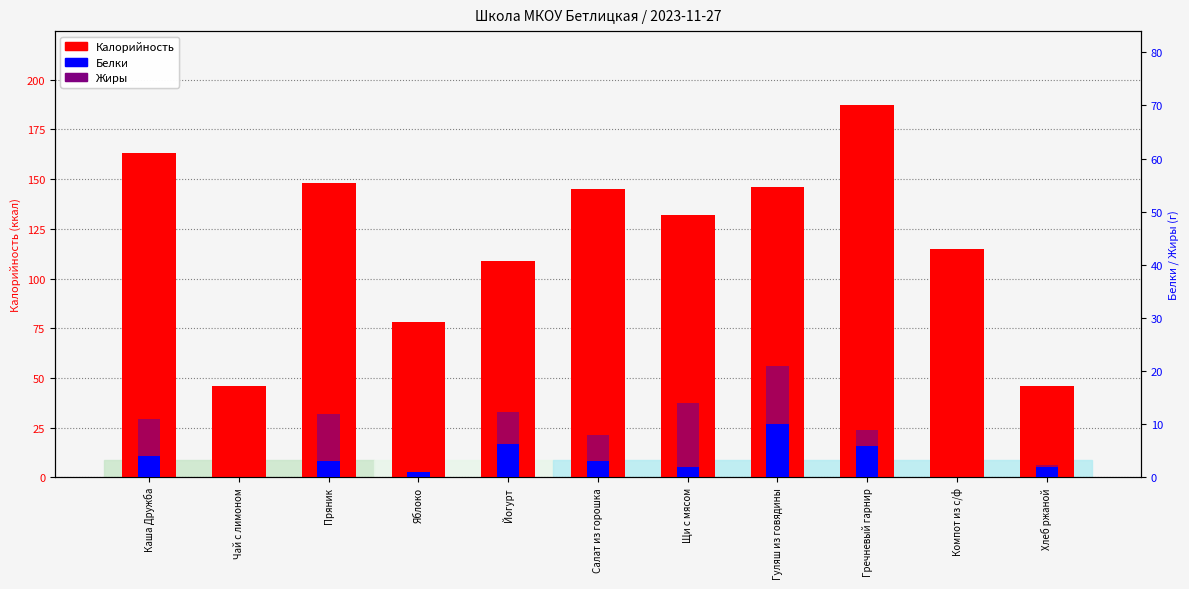

What is the value of the Белки bar at the 1st from the left?

4.0